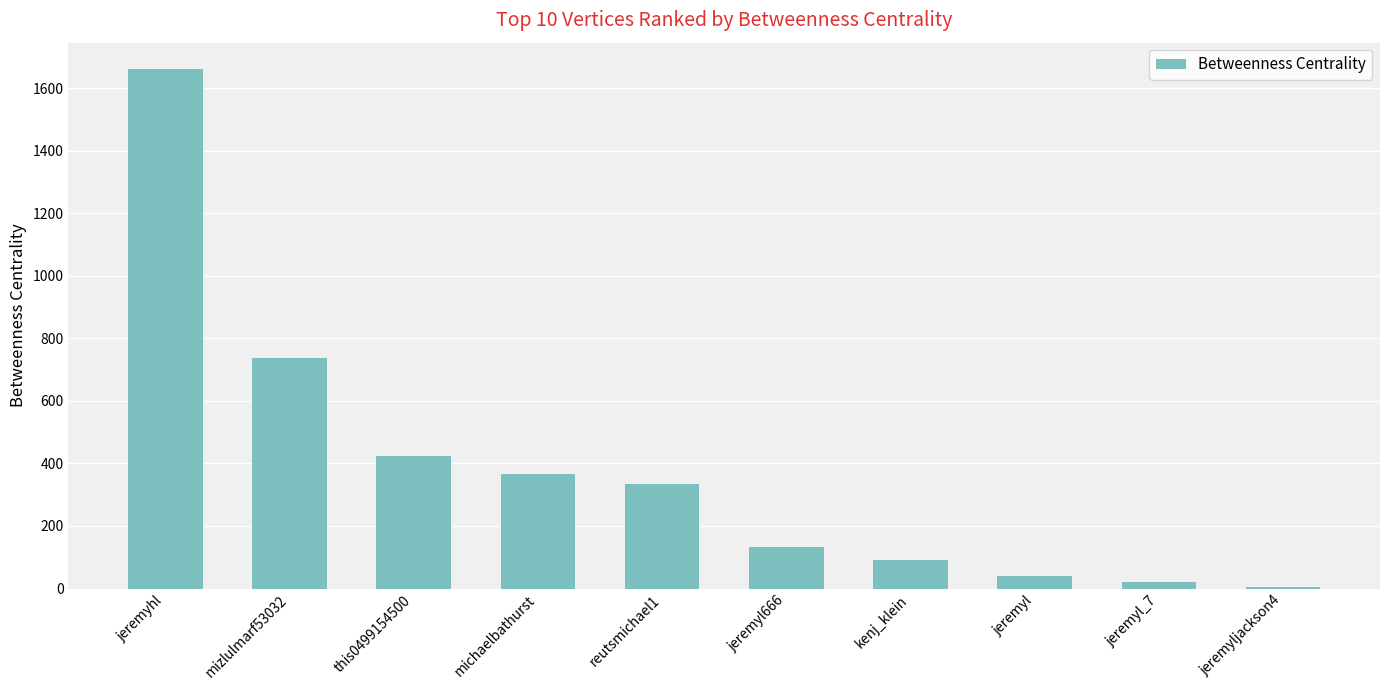

Reading left to right, what are all the values shown in this chart?

jeremyhl=1662.7	mizlulmarf53032=738.0	this0499154500=422.3	michaelbathurst=366.3	reutsmichael1=335.3	jeremyl666=132.0	kenj_klein=90.7	jeremyl=40.0	jeremyl_7=20.0	jeremyljackson4=6.0